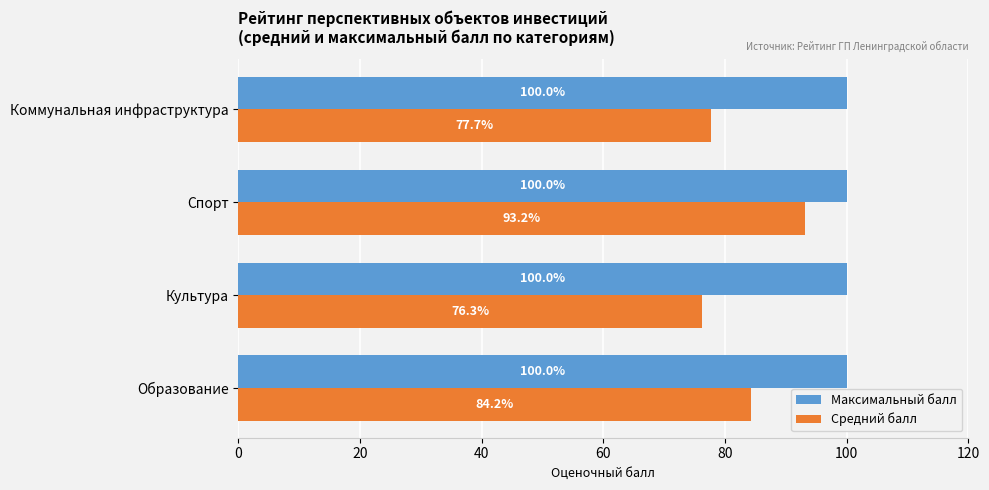

Is it true that Максимальный балл equals 158.4 at Коммунальная инфраструктура?

False